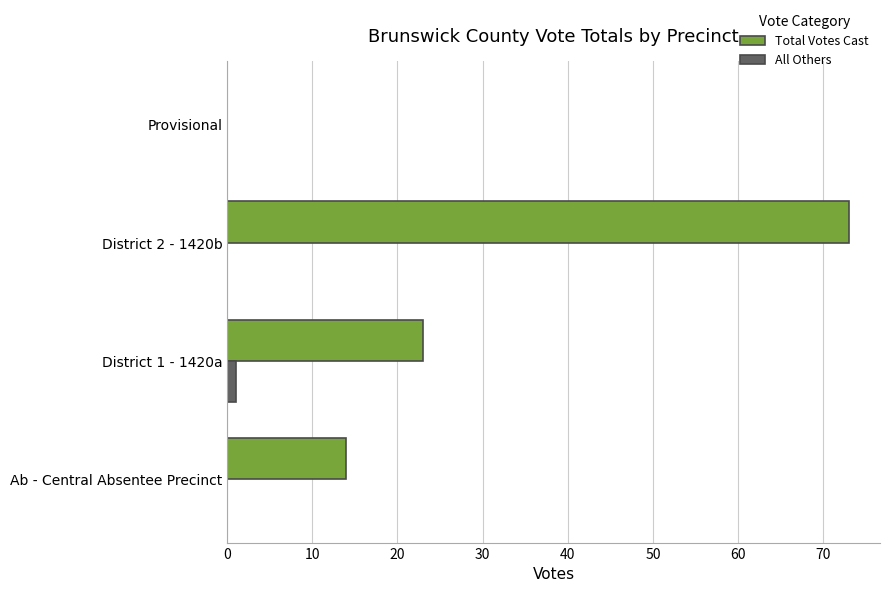

Which category has the highest value in the Total Votes Cast series?

District 2 - 1420b